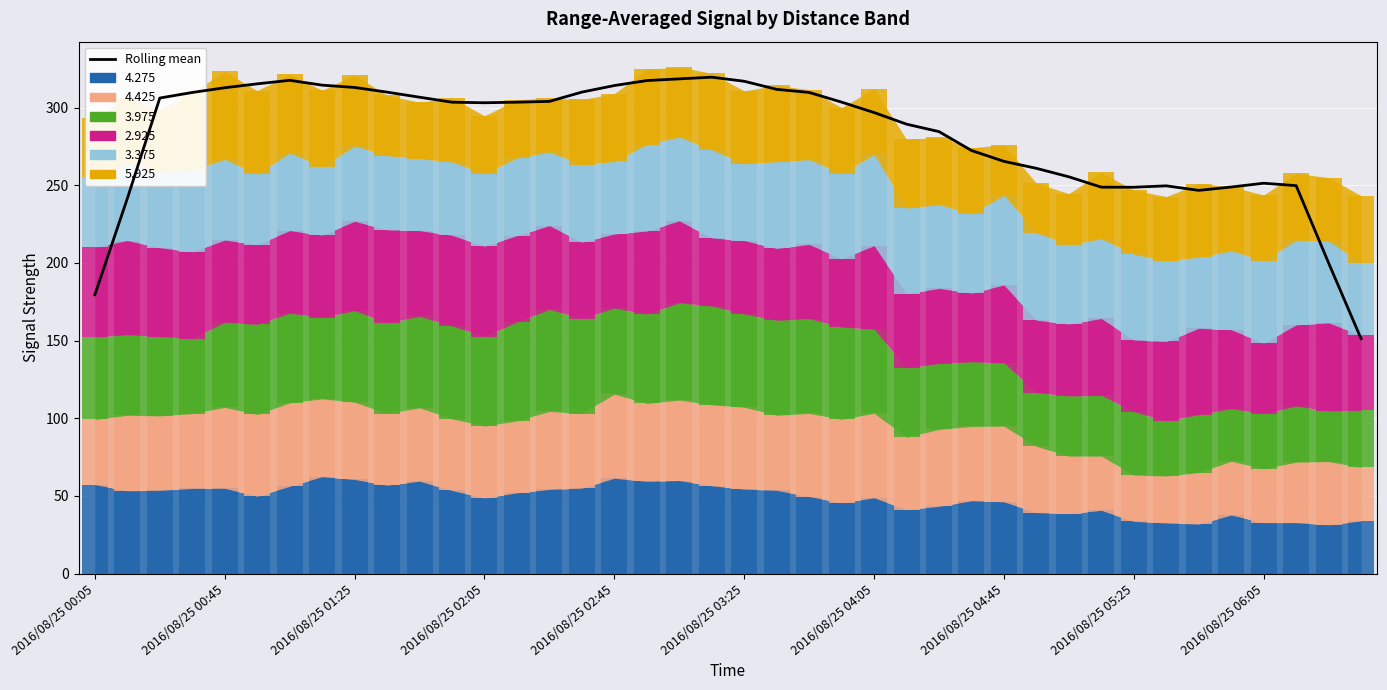

The value at 10 is 306.6. True or false?

True